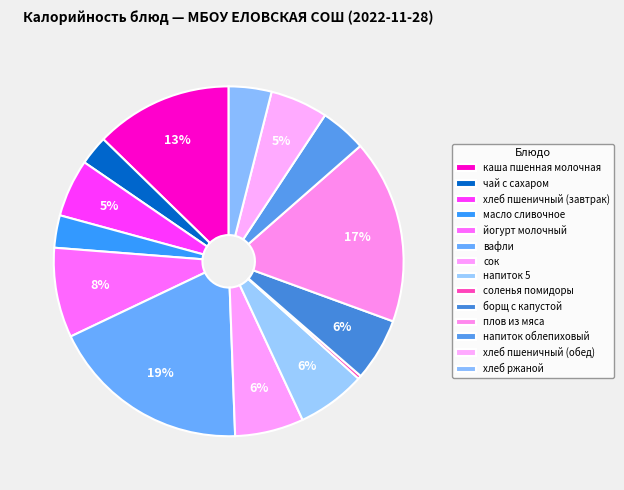

How many segments does this pie chart have?

14